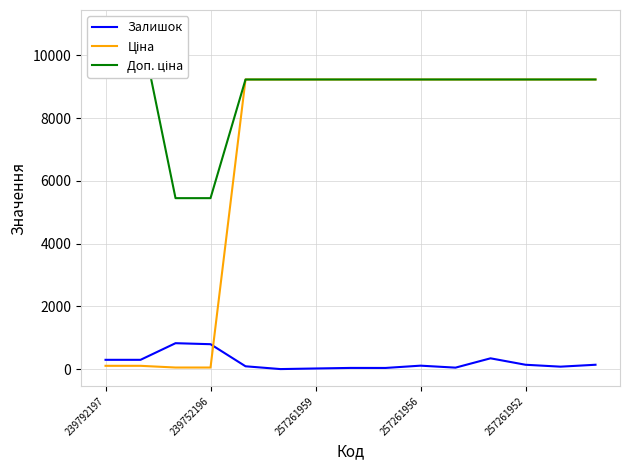

What is the difference between the maximum and minimum values in the Ціна series?

9178.9